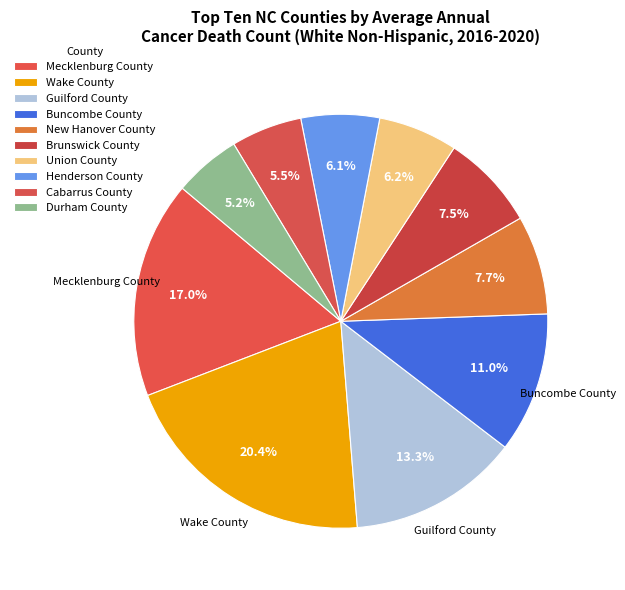

Count the number of slices in the pie.

10